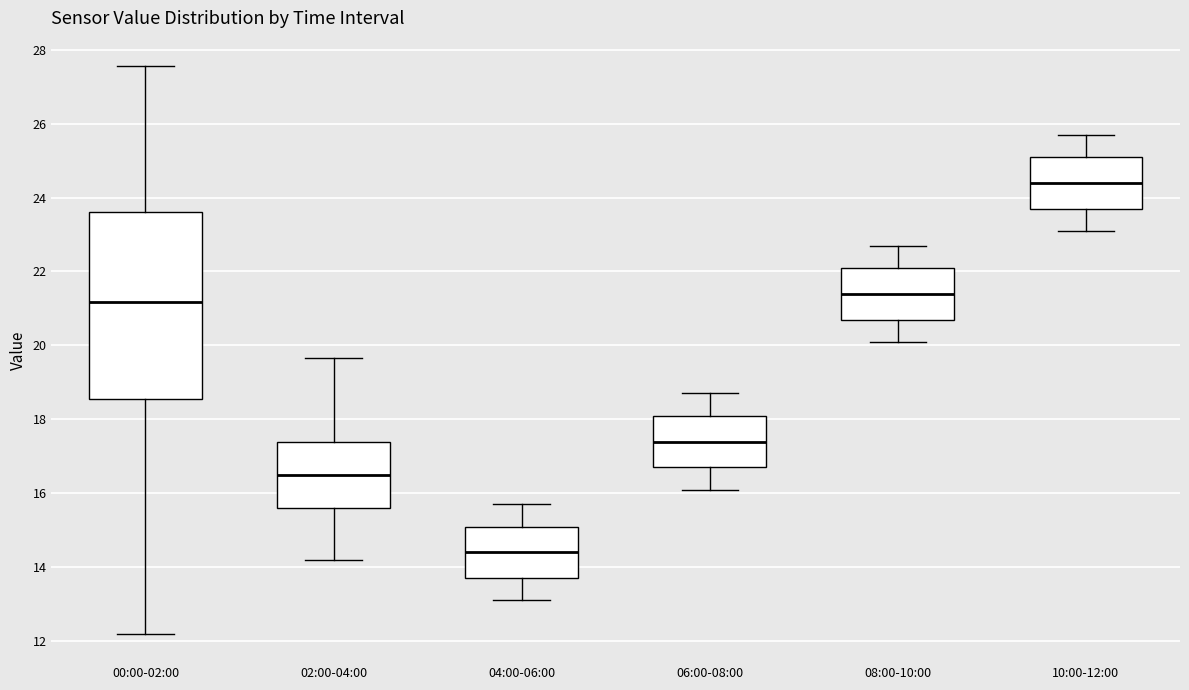

Which box is the tallest, from its lower edge to its upper edge?

00:00-02:00